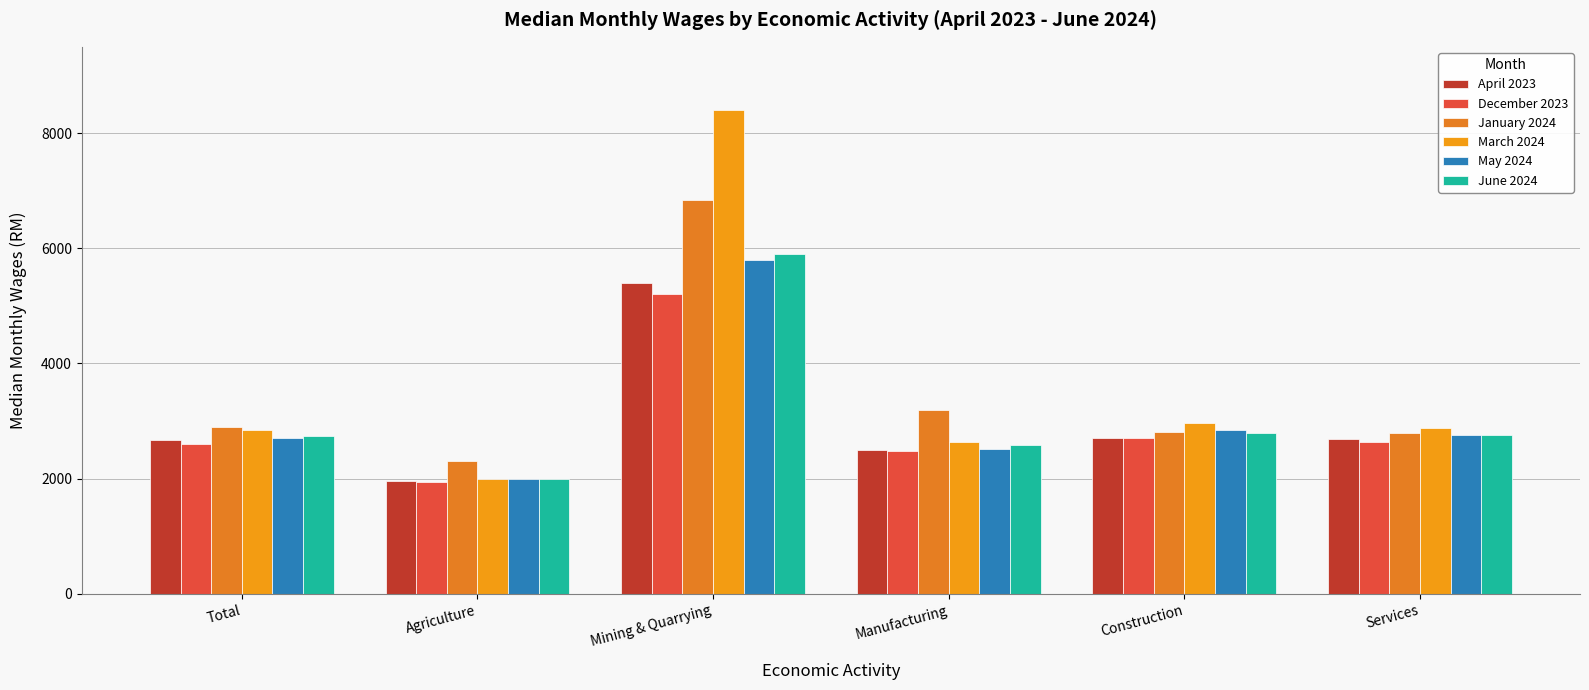

What is the difference between the maximum and minimum values in the March 2024 series?

6400